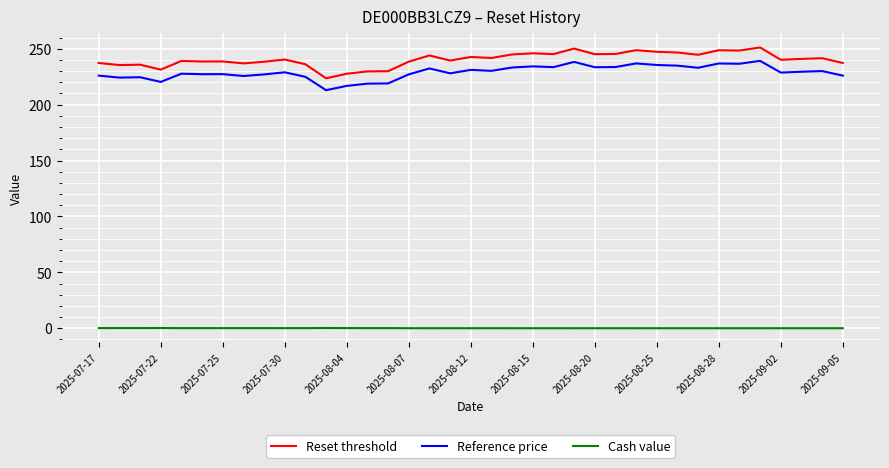

What is the lowest value of the Reset threshold series?

223.6